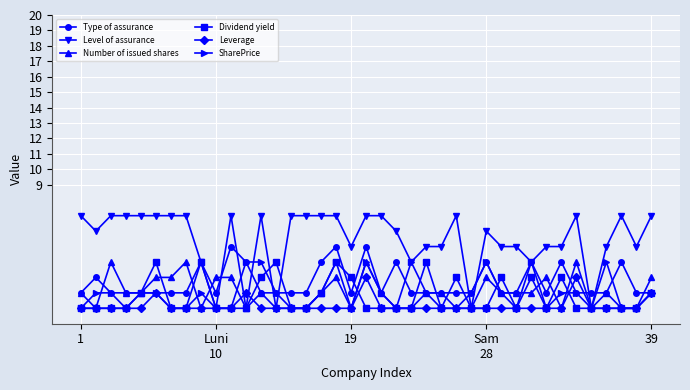

What is the highest value of the Leverage series?

3